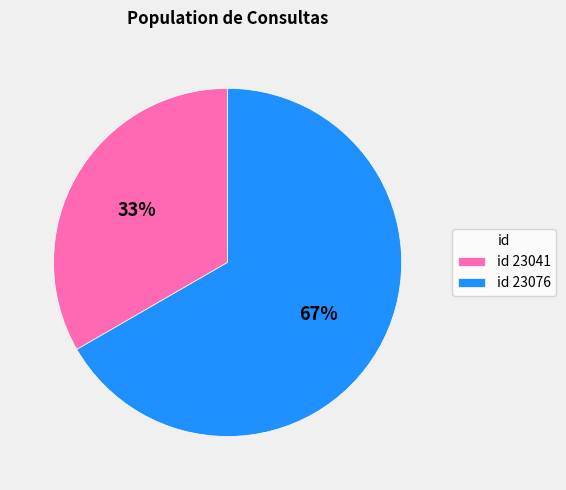

Is it true that id 23076 is 74% of the pie?

False